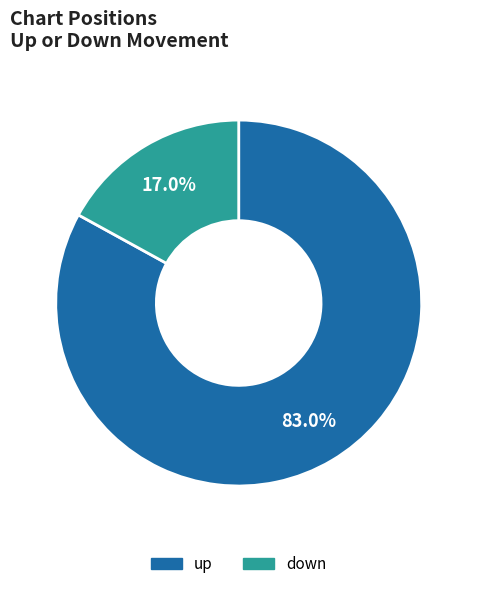

What percentage is the down slice, to the nearest percent?

17%